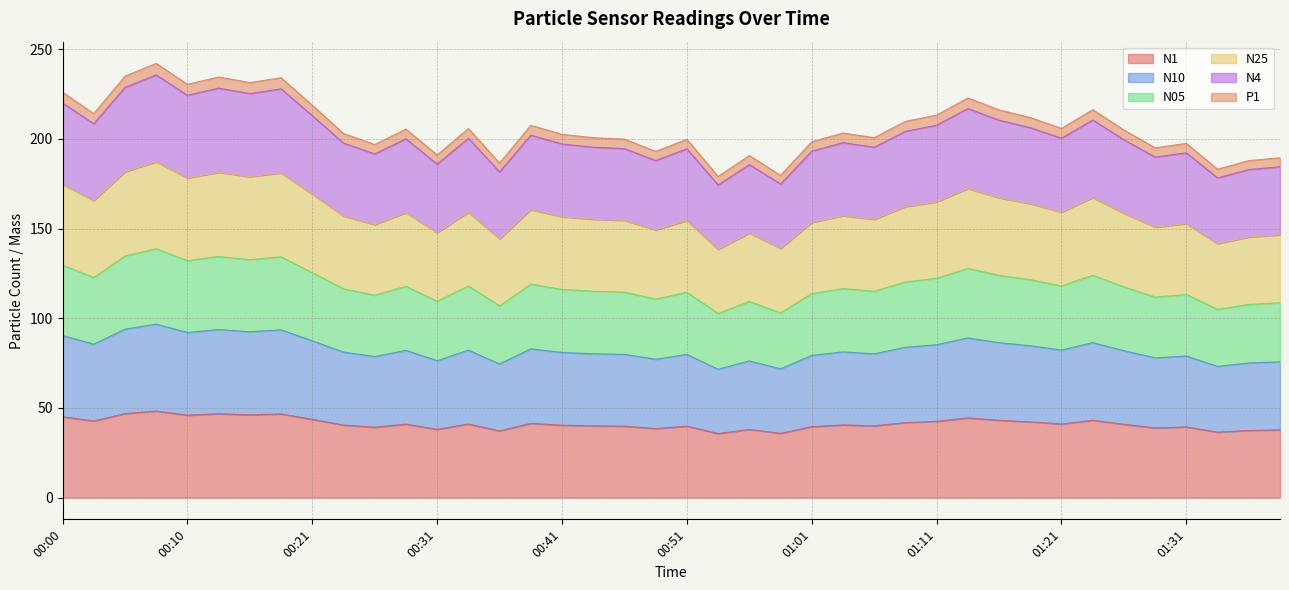

What is the highest value of the N1 series?

48.3